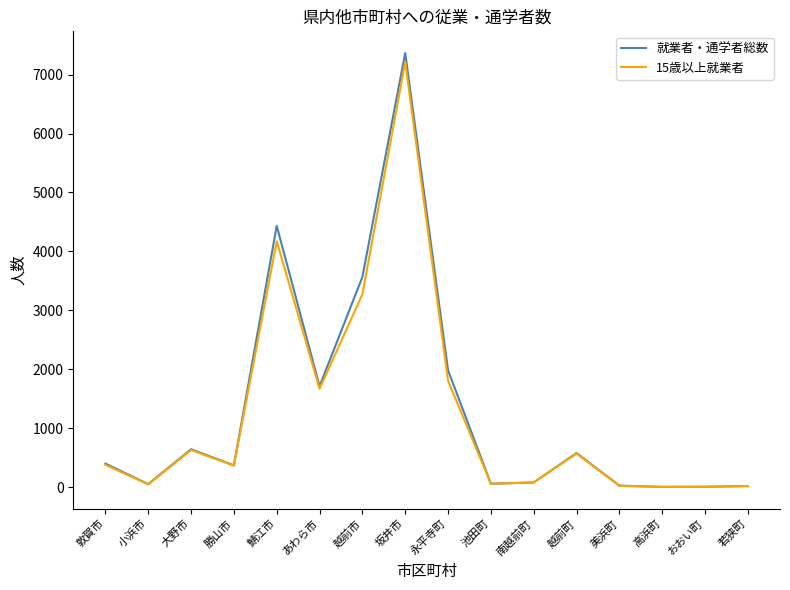

What is the greatest value displayed?

7365